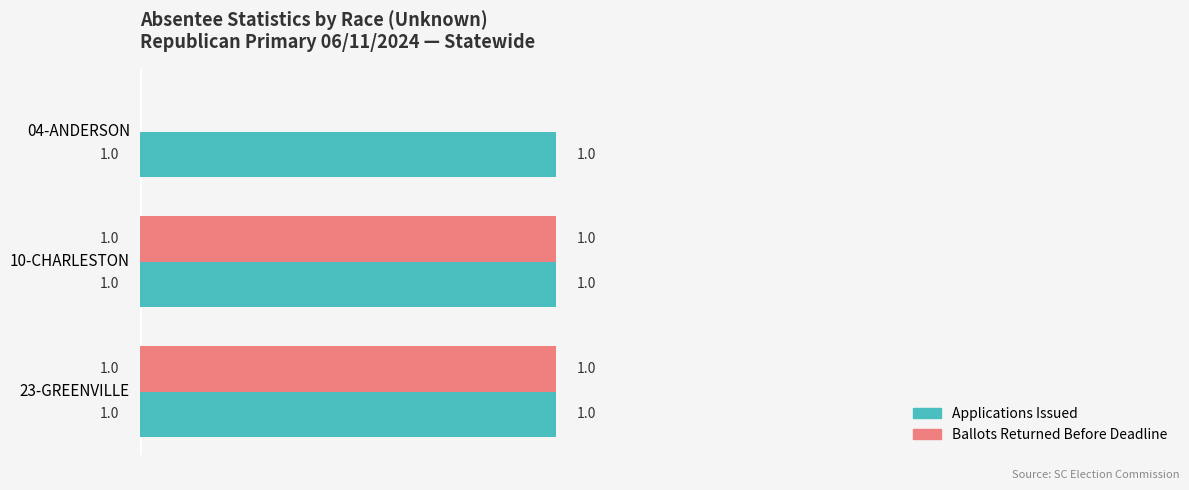

Which series has the largest total across all categories?

Applications Issued